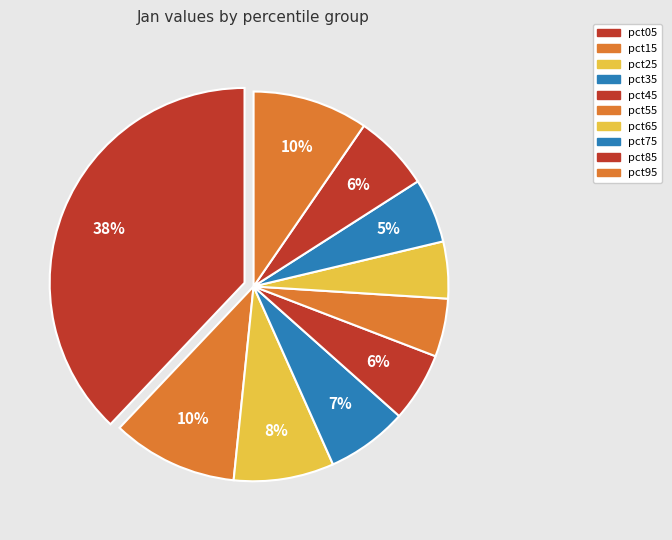

Is it true that pct45 is 13% of the pie?

False